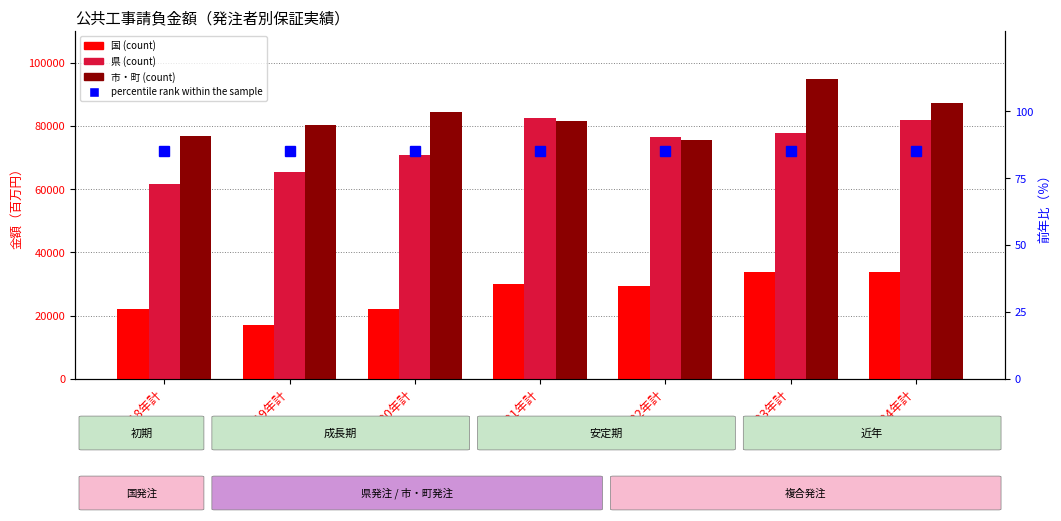

What position from the right is 2023年計?

2